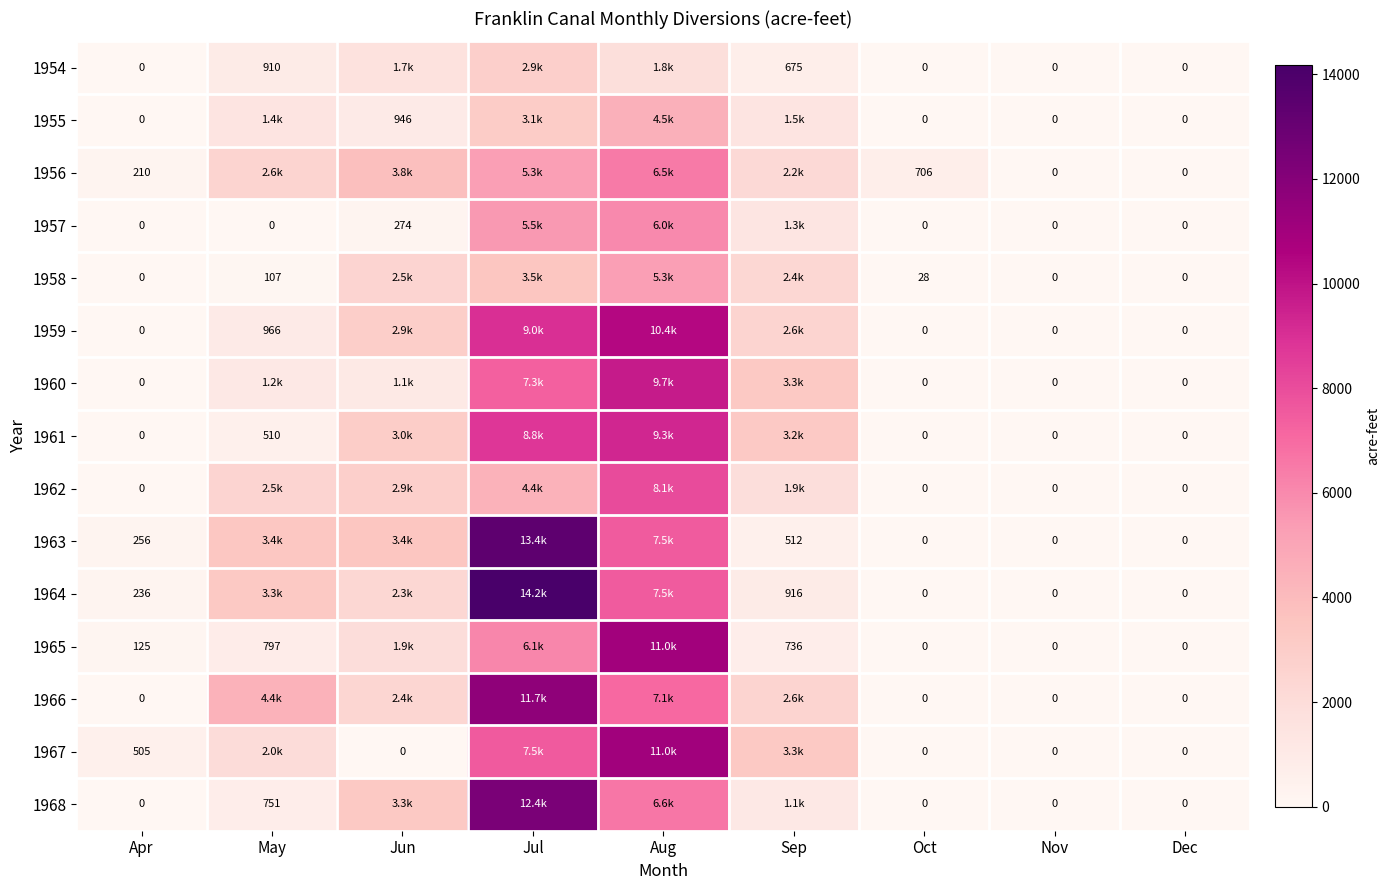

What is the difference between the 1965 values at Apr and May?

672